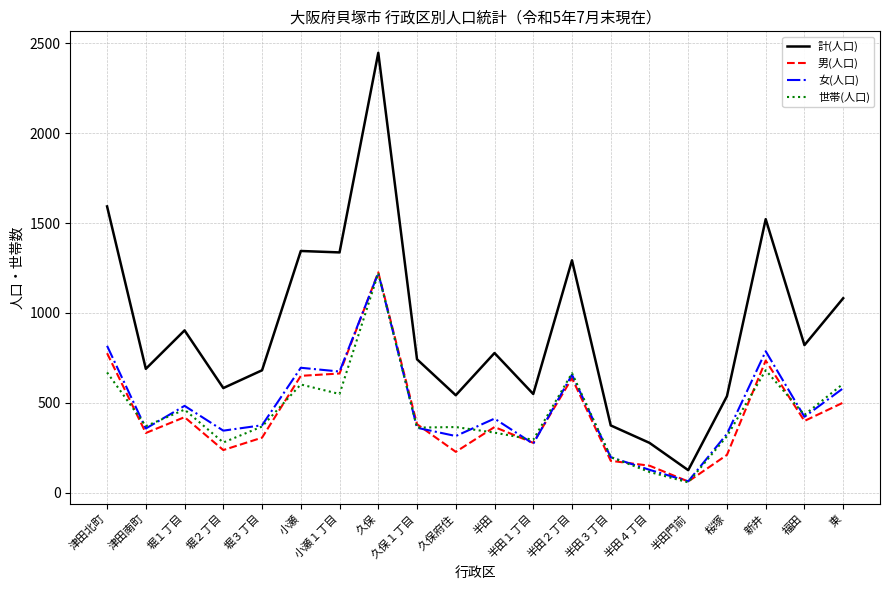

What is the total value across all series at 新井?

3725